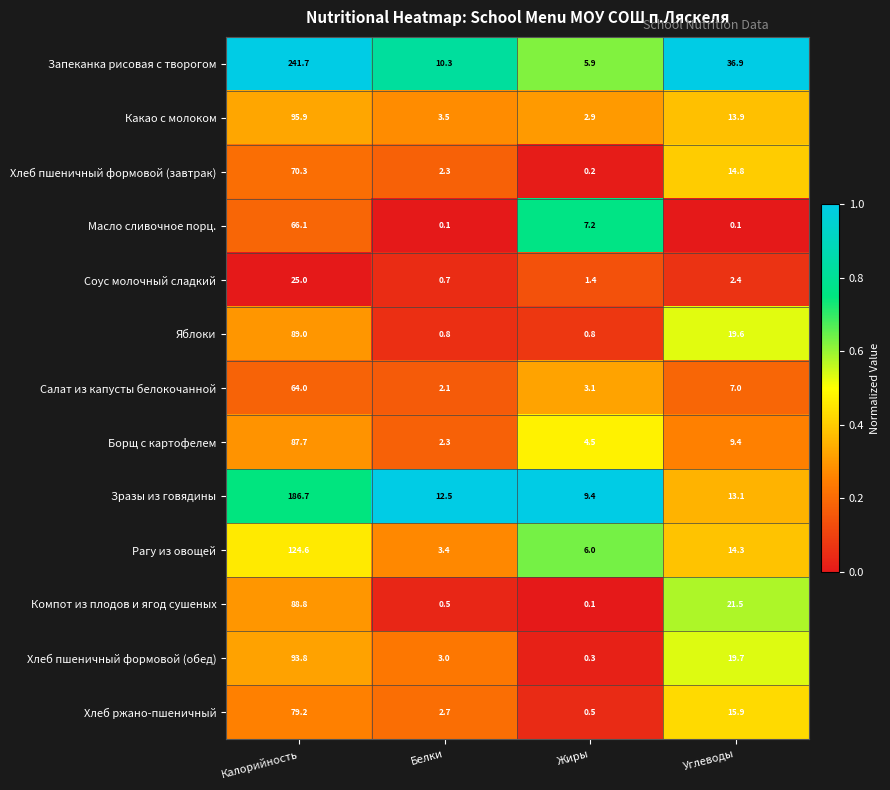

What is the spread (max minus min) of values at Углеводы?

36.8